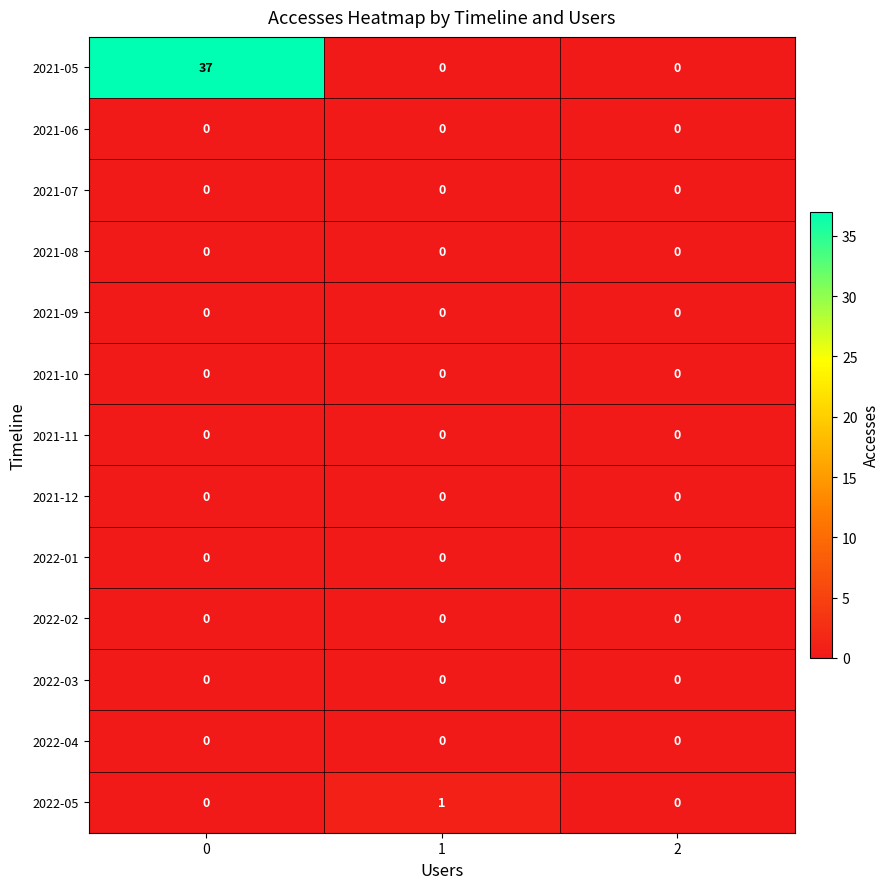

The 2022-02 series shows 0 at 0. True or false?

True